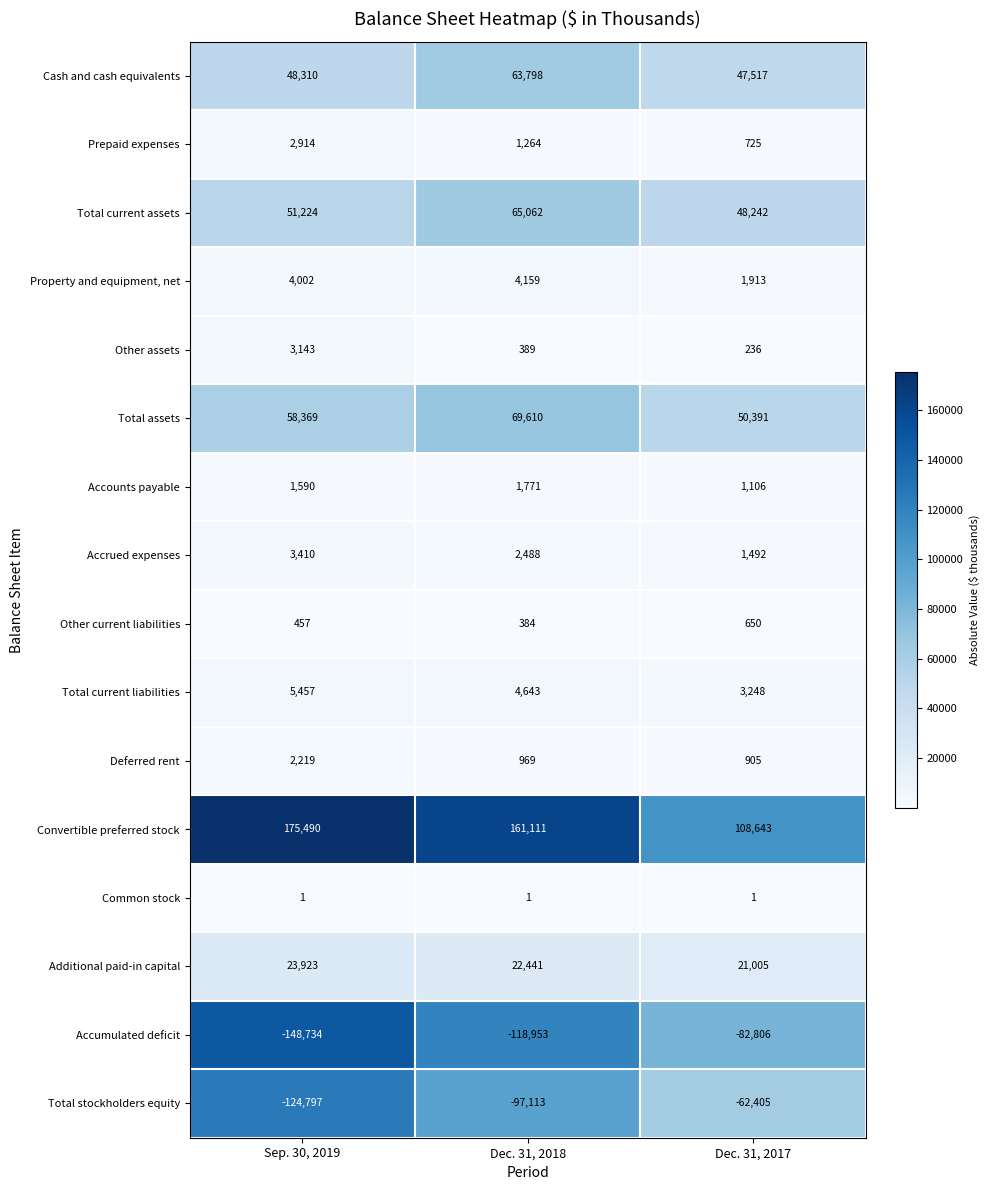

The Accumulated deficit series shows -118953 at Dec. 31, 2018. True or false?

True